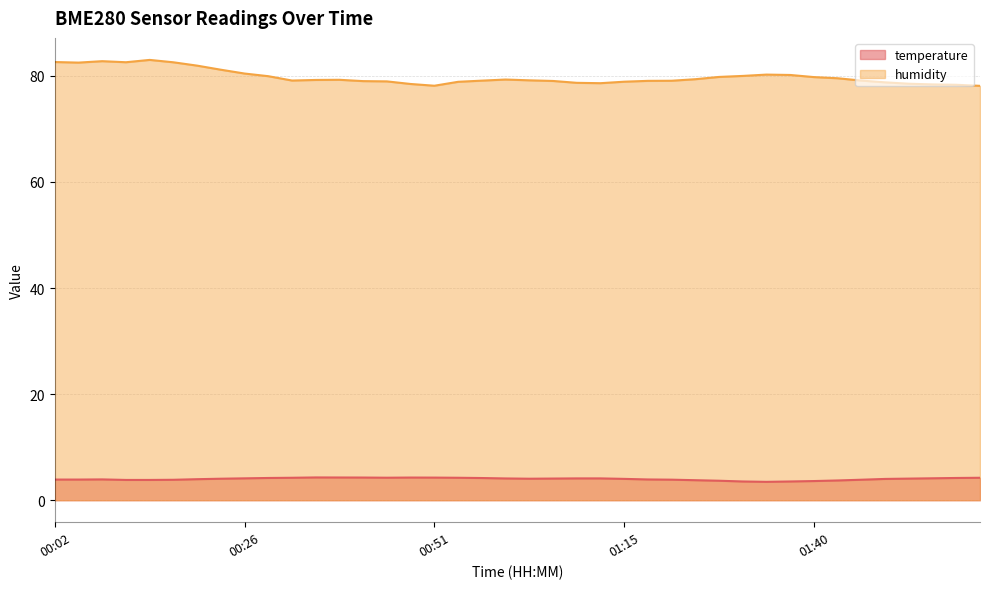

At which label does temperature first exceed 4?

00:23